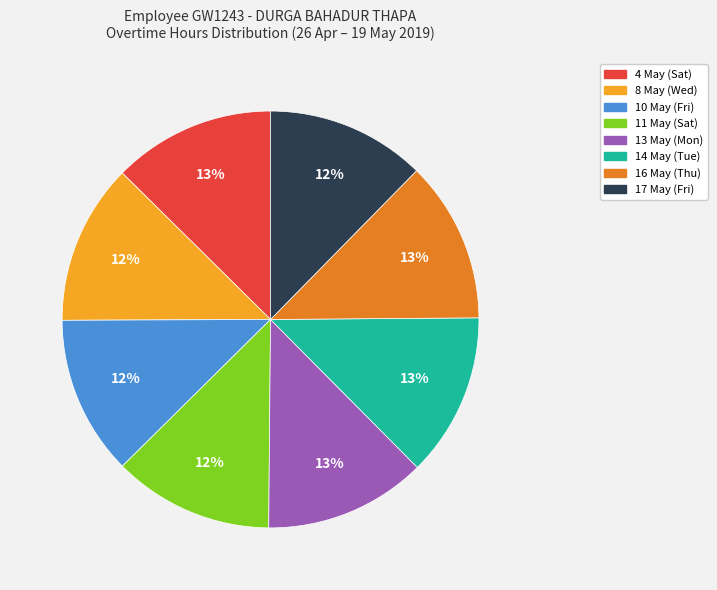

Combined, do 17 May (Fri) and 13 May (Mon) account for over 50%?

No